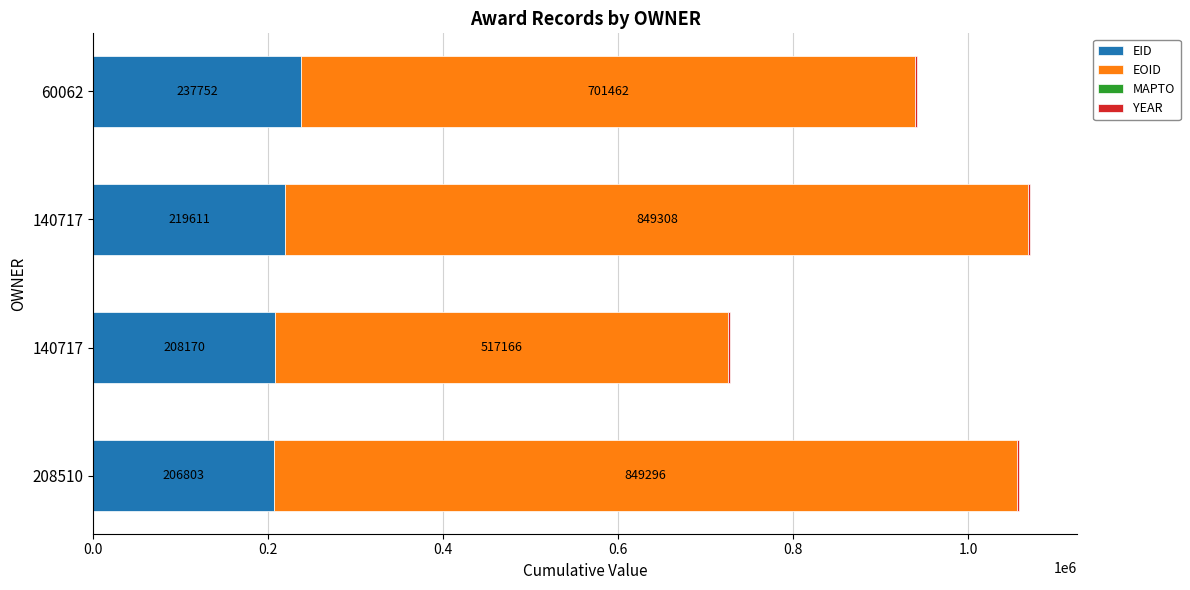

How many series are shown in this chart?

3